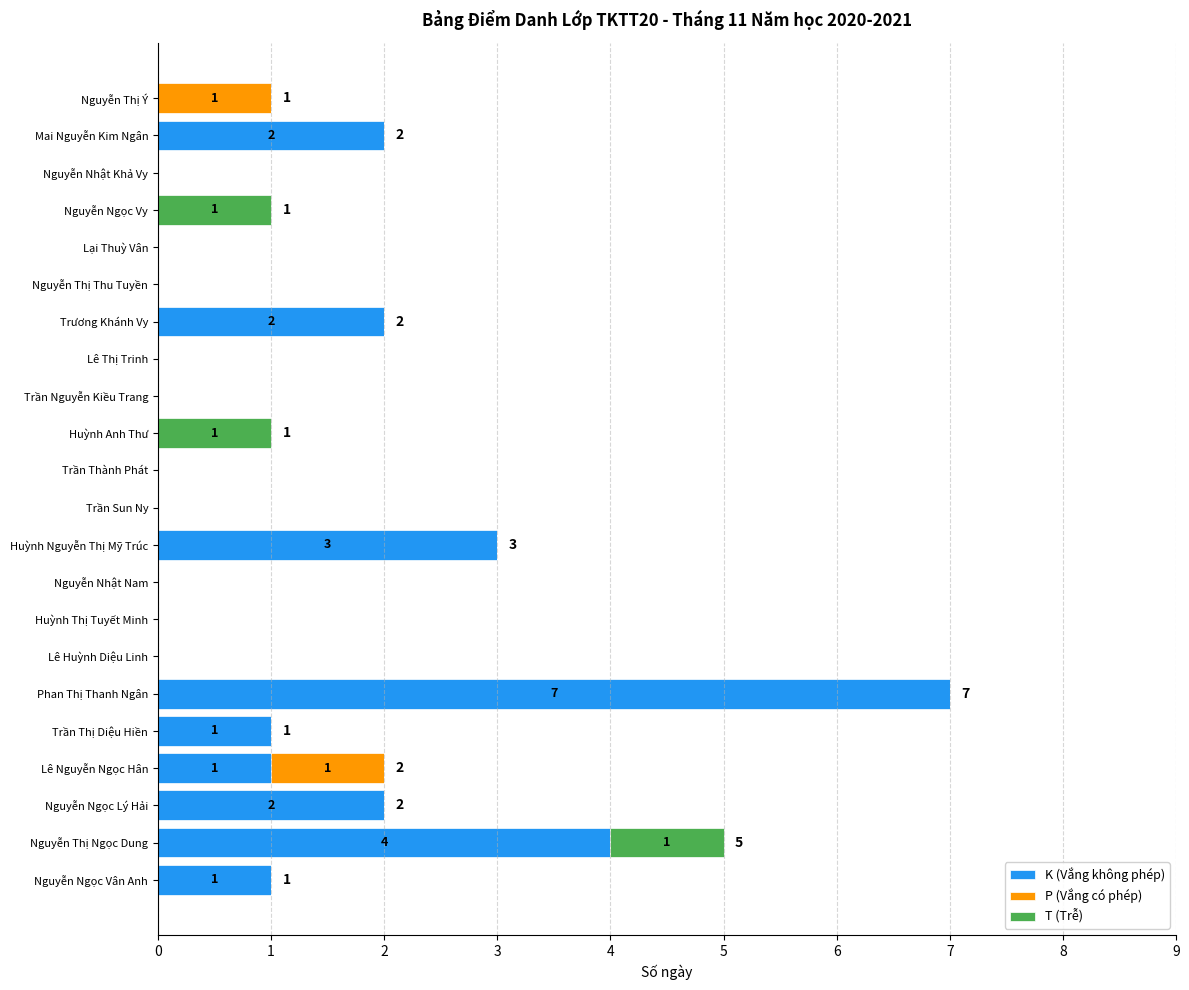

At which category is the sum across all series the highest?

Phan Thị Thanh Ngân